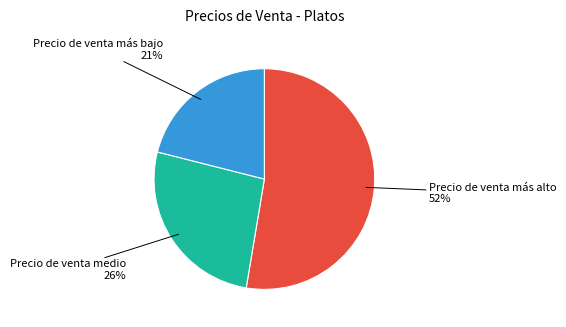

What is the smallest slice in the pie chart?

Precio de venta más bajo